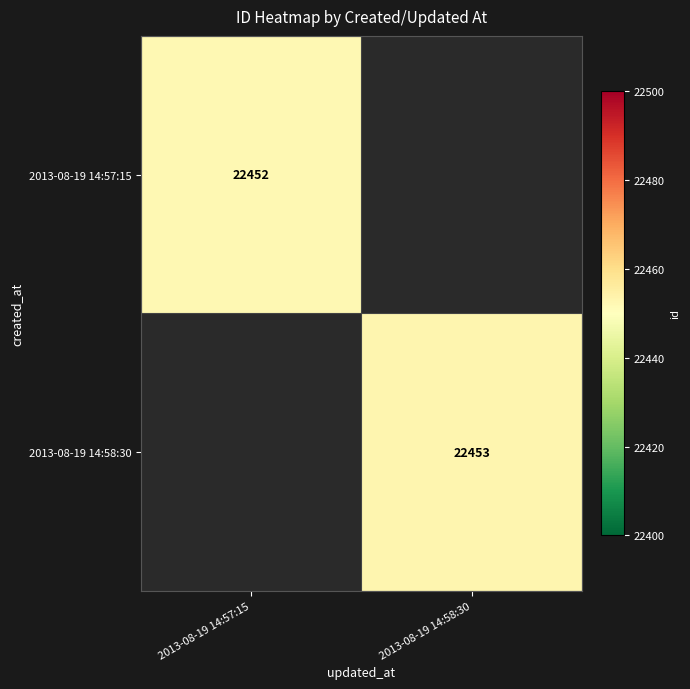

Is it true that 2013-08-19 14:57:15 equals 11013 at 2013-08-19 14:57:15?

False